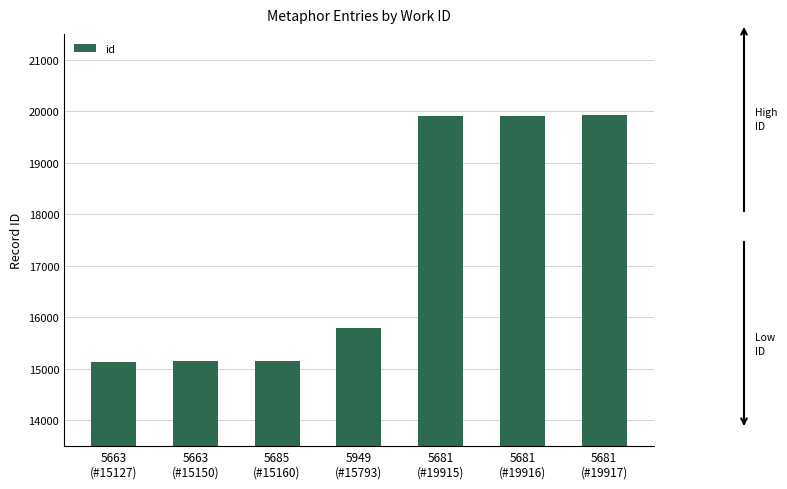

Approximately how many times larger is the value at 5663
(#15150) compared to 5949
(#15793)?

1.0